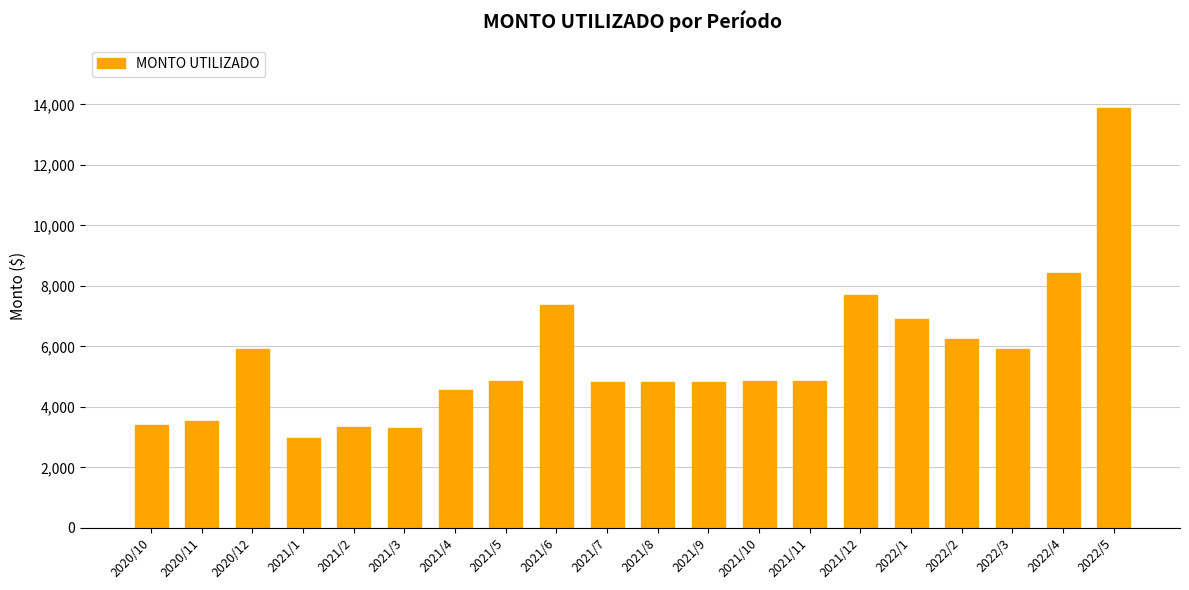

Are the bars horizontal?

No